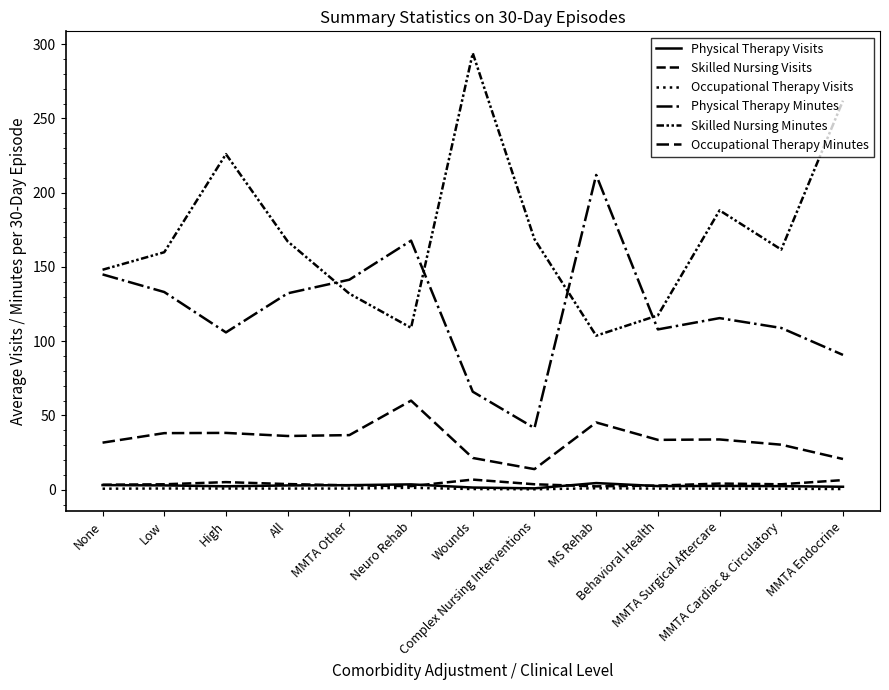

What is the spread (max minus min) of values at MMTA Surgical Aftercare?

187.4